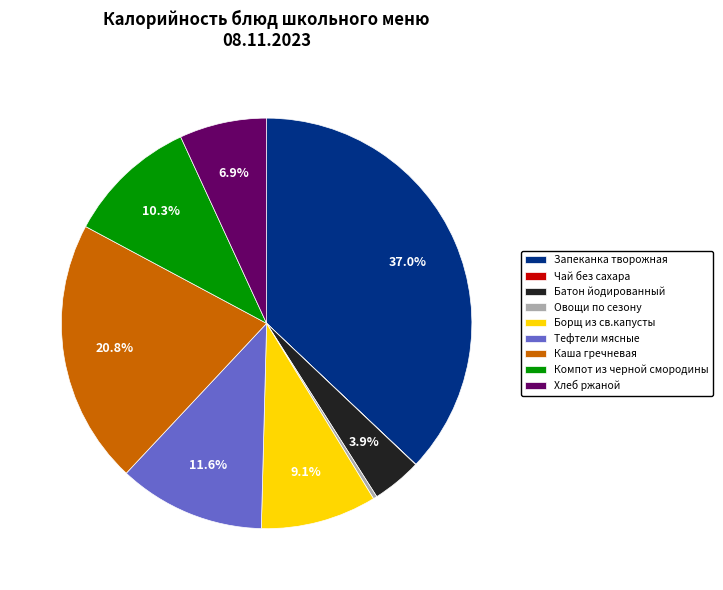

How much of the chart is everything except Компот из черной смородины?

89.7%